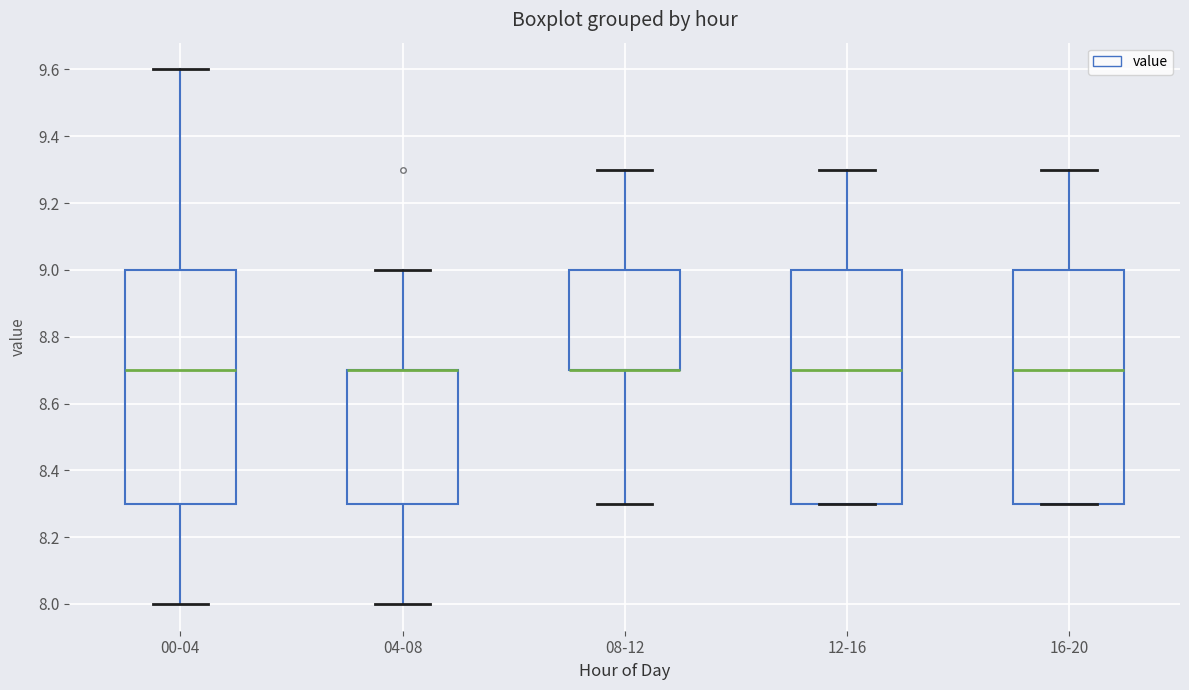

Reading left to right, transcribe this box plot: for each box, give where its median line is, the range the box spans, and where its two whiskers end, as read against the y-axis. The values are not printed on the chart, so give them approximately, as read against the axis.

00-04: median 8.7, box 8.3 to 9.0, whiskers 8.0 to 9.6
04-08: median 8.7 (drawn on the box's upper edge), box 8.3 to 8.7, whiskers 8.0 to 9.0
08-12: median 8.7 (drawn on the box's lower edge), box 8.7 to 9.0, whiskers 8.3 to 9.3
12-16: median 8.7, box 8.3 to 9.0, whiskers 8.3 to 9.3
16-20: median 8.7, box 8.3 to 9.0, whiskers 8.3 to 9.3